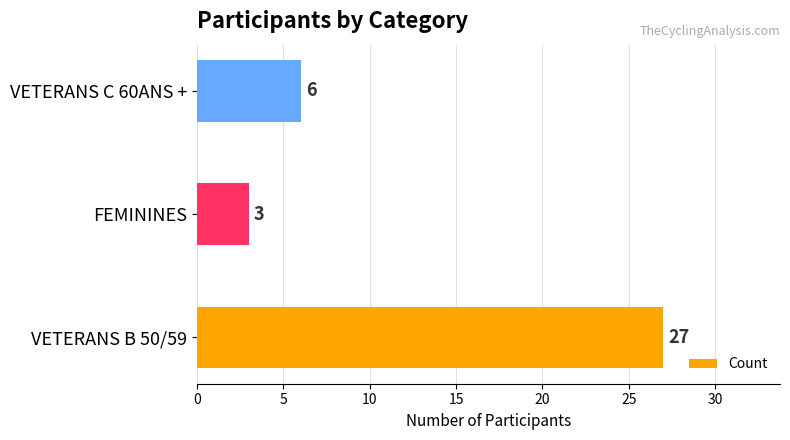

Is it true that the value at VETERANS B 50/59 is 11?

False